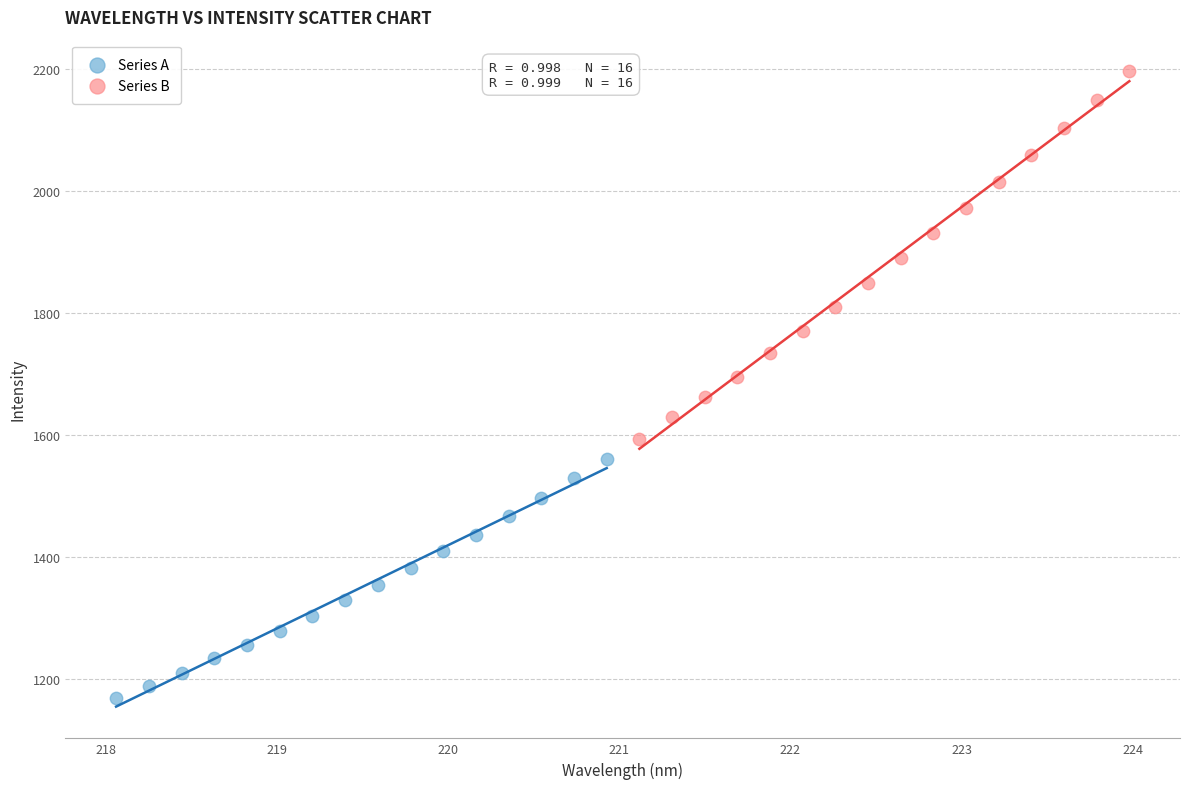

Which series reaches the maximum Y coordinate?

Series B